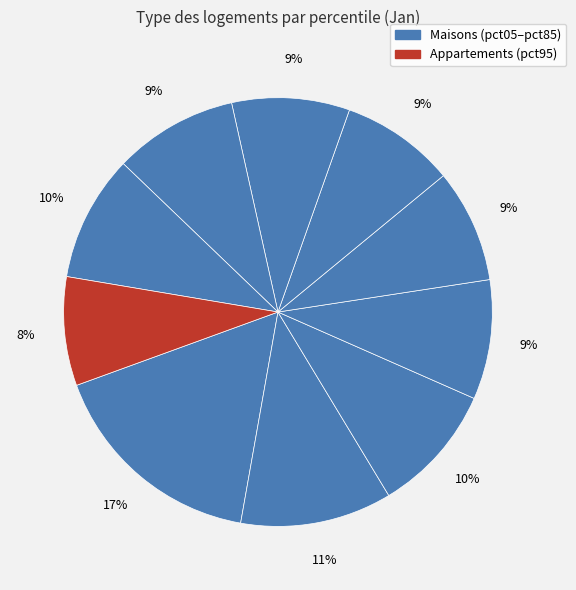

How many slices are in this pie chart?

10